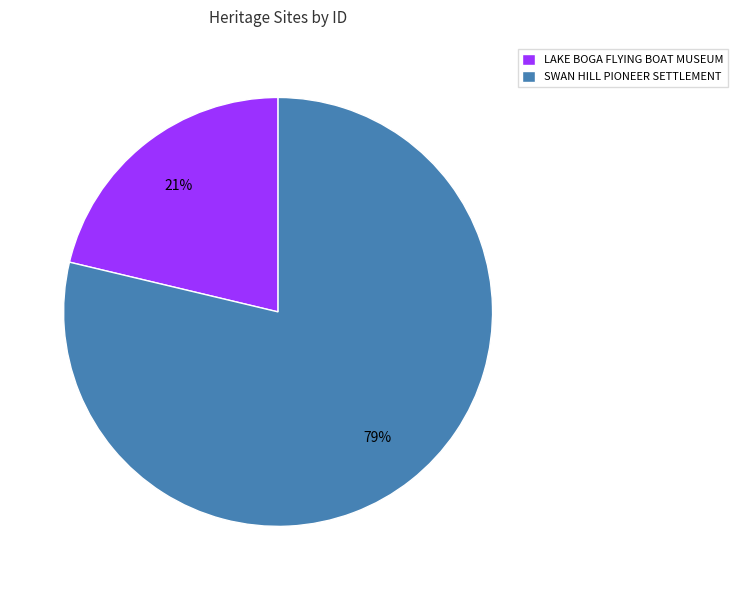

Which slice represents more than half of the pie?

SWAN HILL PIONEER SETTLEMENT